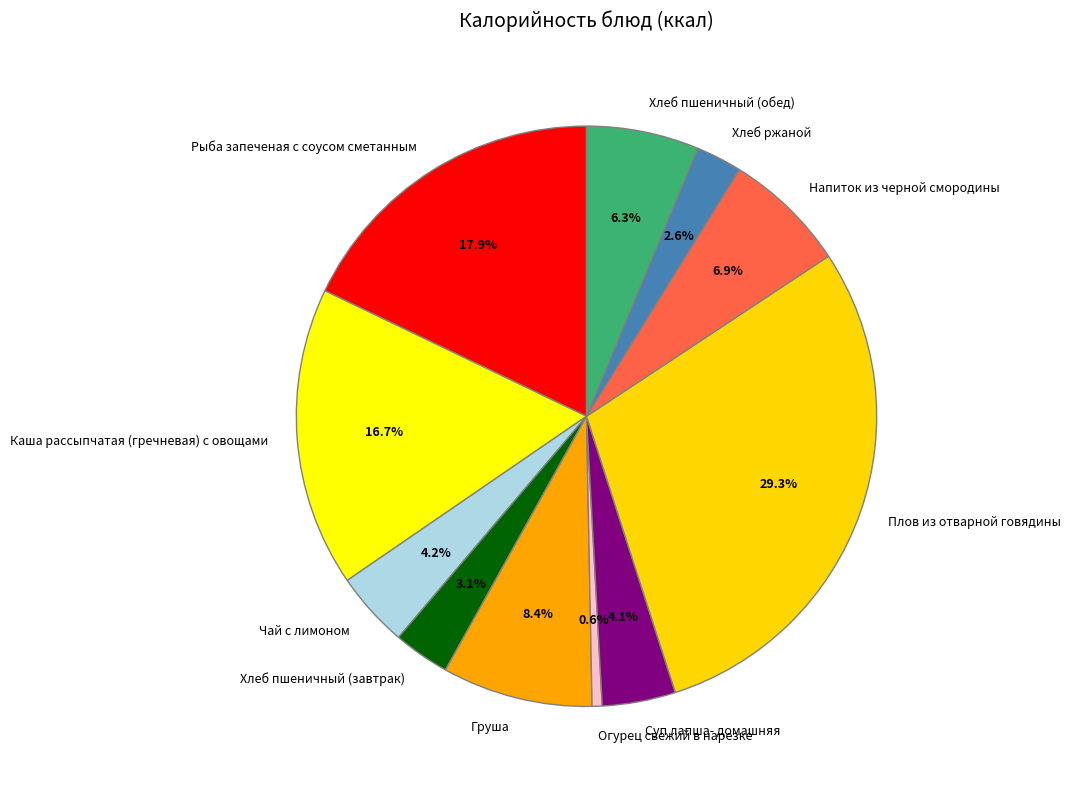

Which has a higher value, Хлеб пшеничный (обед) or Чай с лимоном?

Хлеб пшеничный (обед)